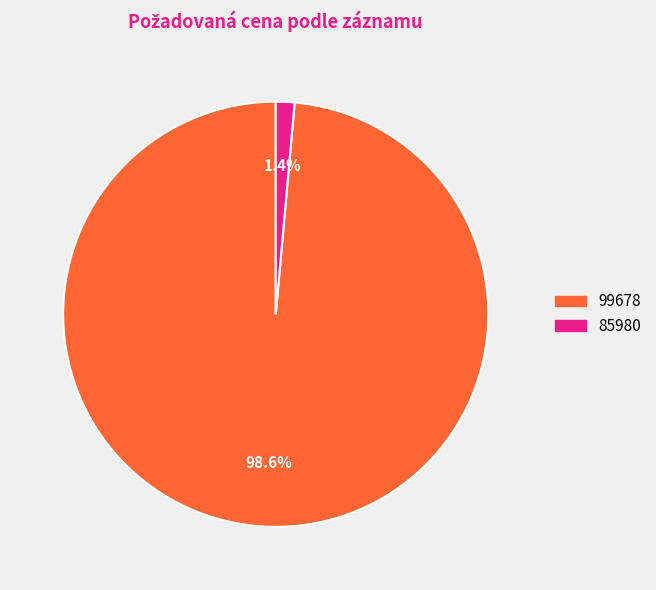

To the nearest percent, what is the average slice percentage?

50%